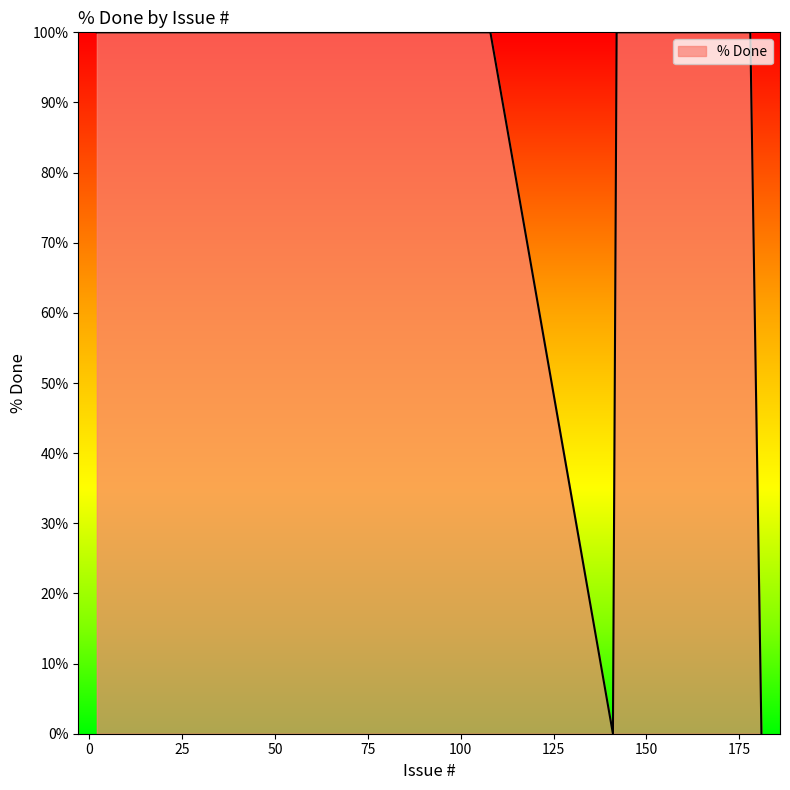

What is the difference between the maximum and minimum values?

100